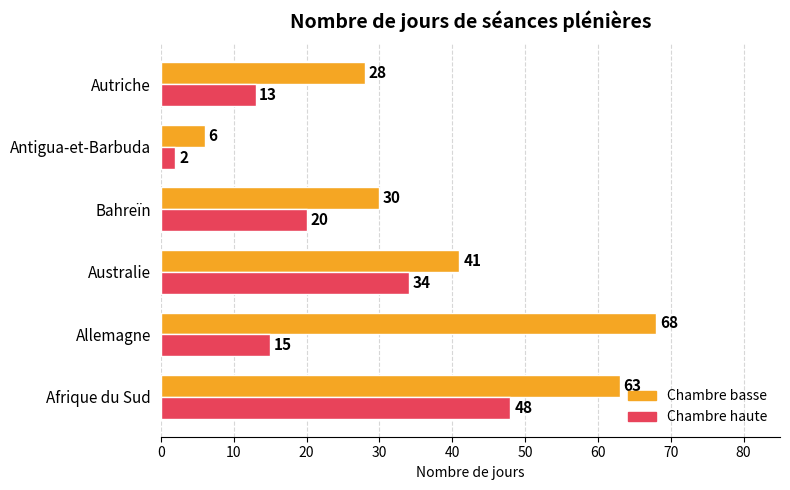

Which series has the widest spread of values?

Chambre basse